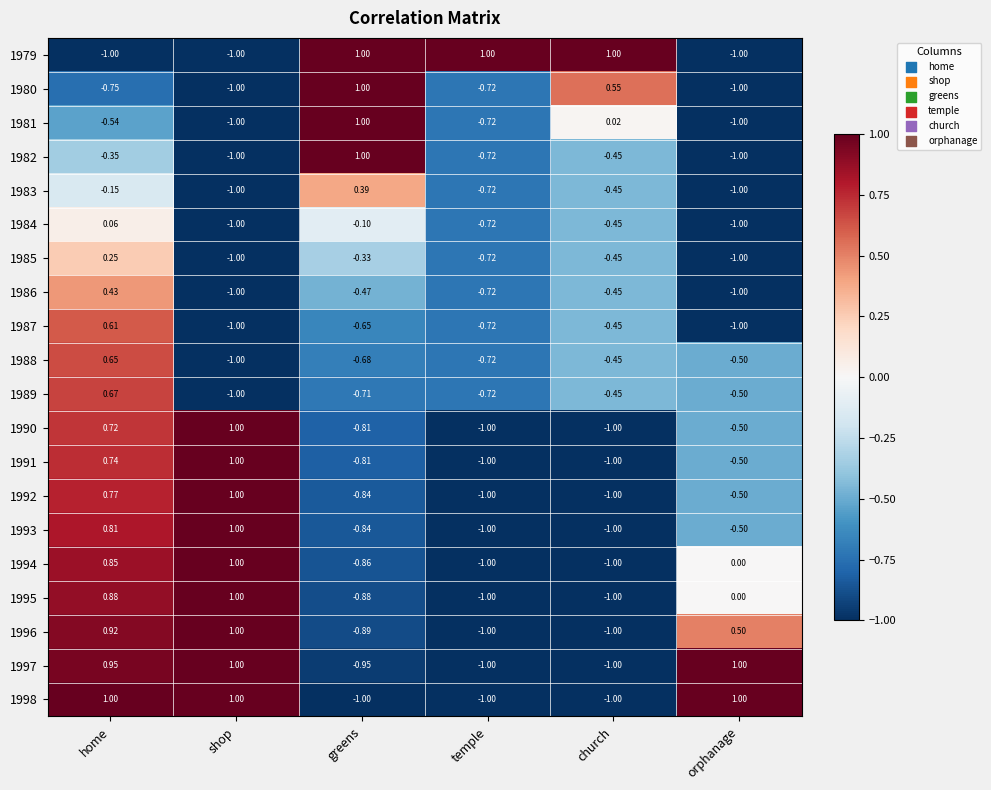

At which label does 1993 first exceed 0?

home